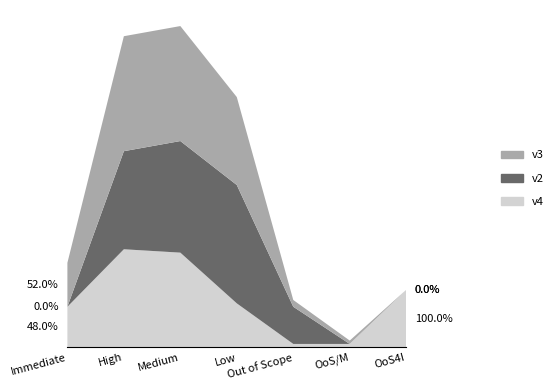

Reading left to right, what are all the values shown in this chart?

v2: Immediate=0	High=29	Medium=33	Low=35	Out of Scope=11	OoS/M=0	OoS4I=0
v3: Immediate=13	High=34	Medium=34	Low=26	Out of Scope=2	OoS/M=1	OoS4I=0
v4: Immediate=12	High=29	Medium=28	Low=13	Out of Scope=1	OoS/M=1	OoS4I=17